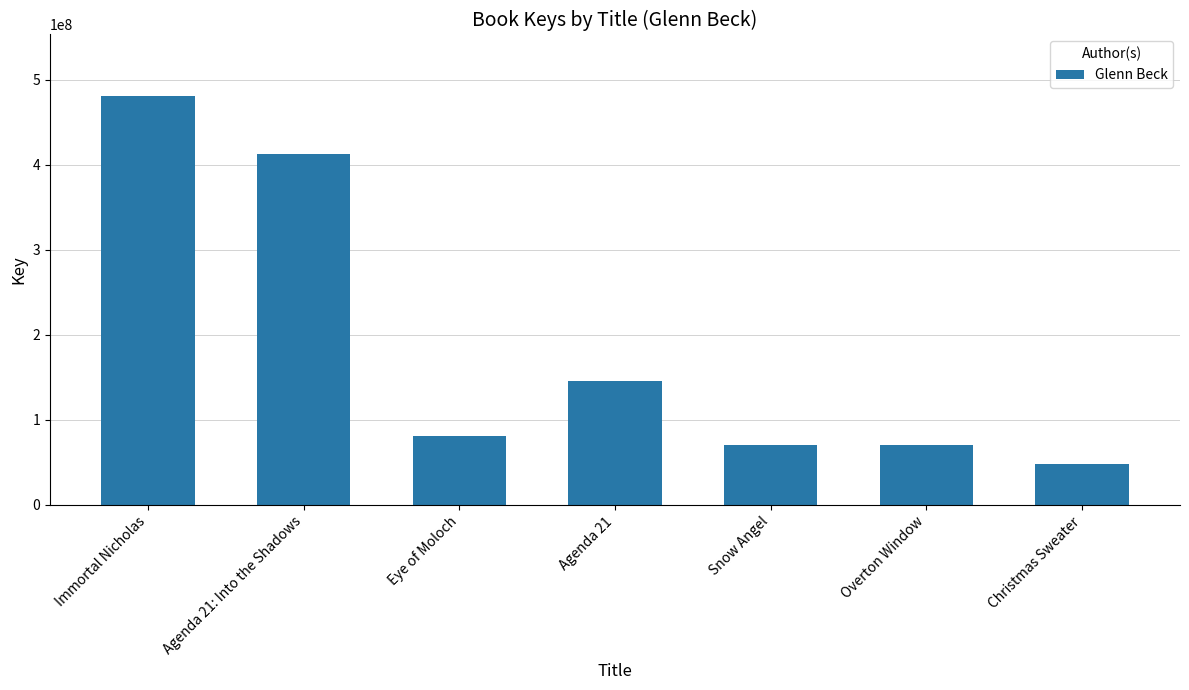

What is the greatest value displayed?

481277051